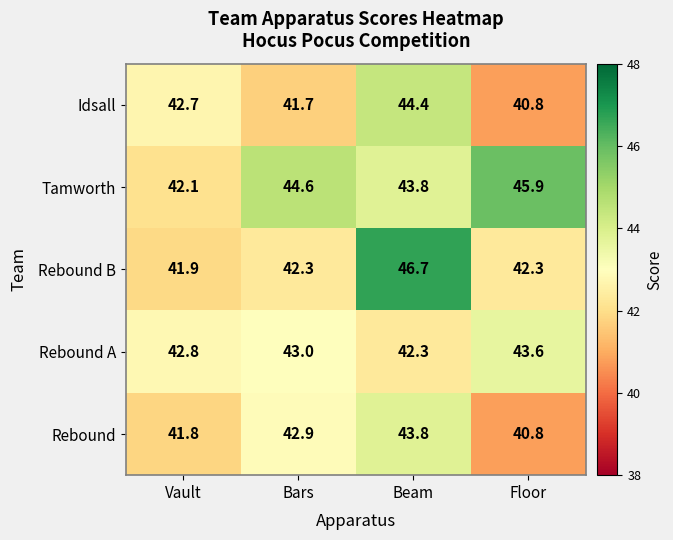

At which category does the chart reach its peak across all series?

Beam